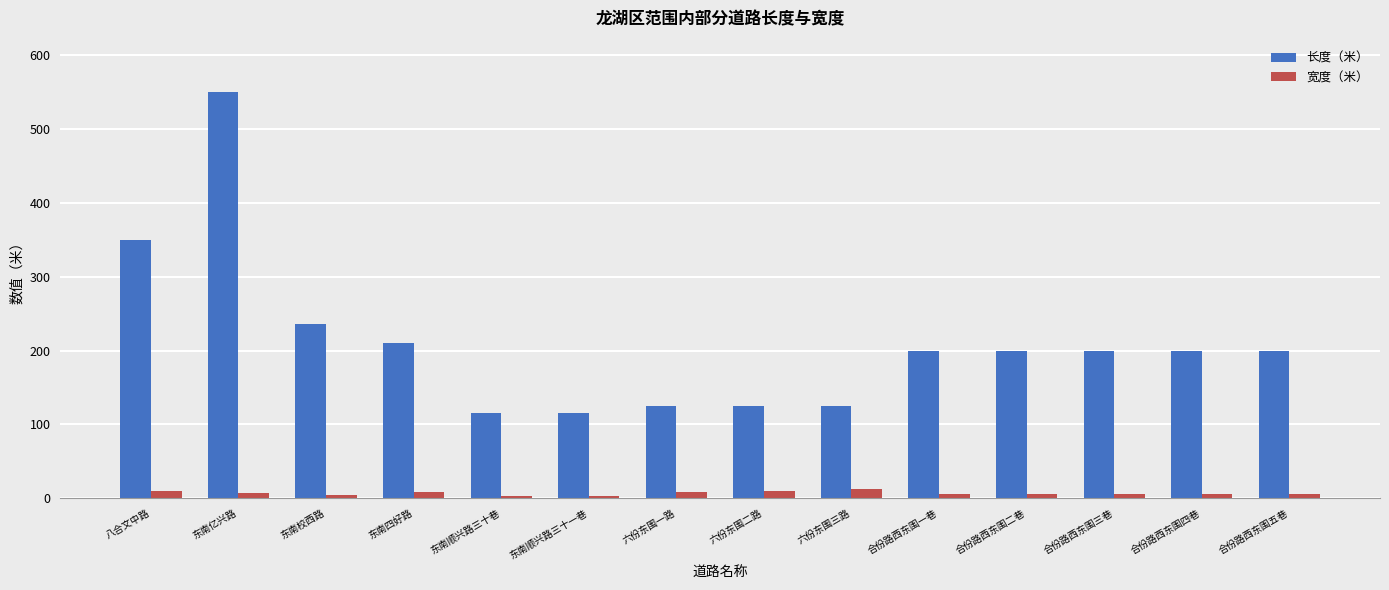

At which label does 长度（米） reach its peak?

东南亿兴路